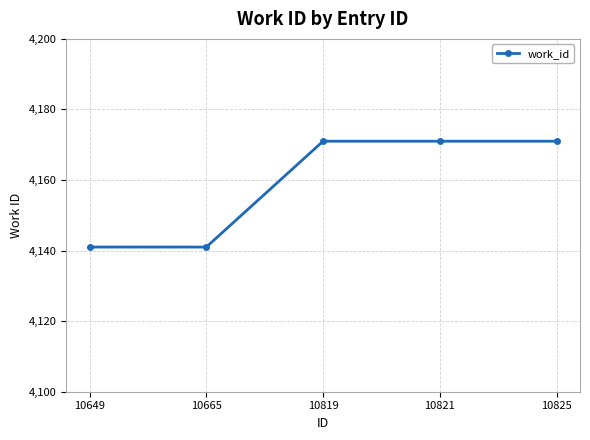

True or false: the data shows 7122 at 10825.

False